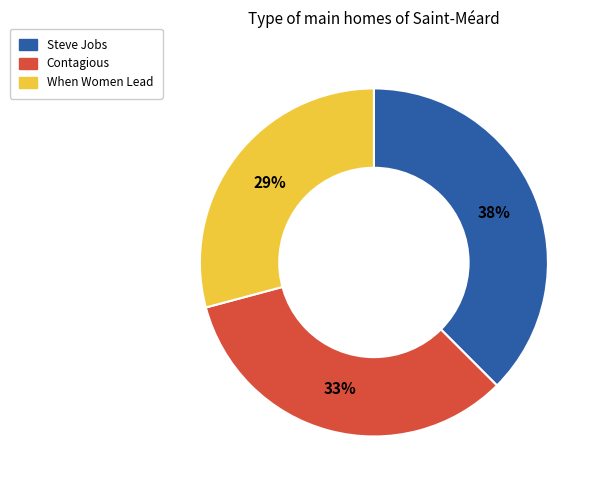

Count the number of slices in the pie.

3